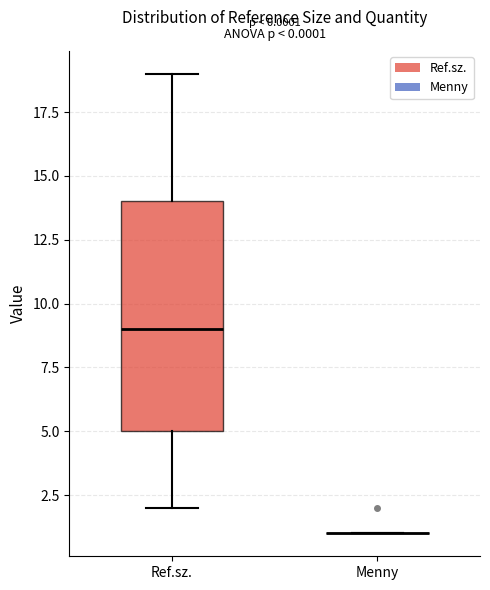

Comparing the boxes themselves (not the whiskers), which one is the tallest?

Ref.sz.